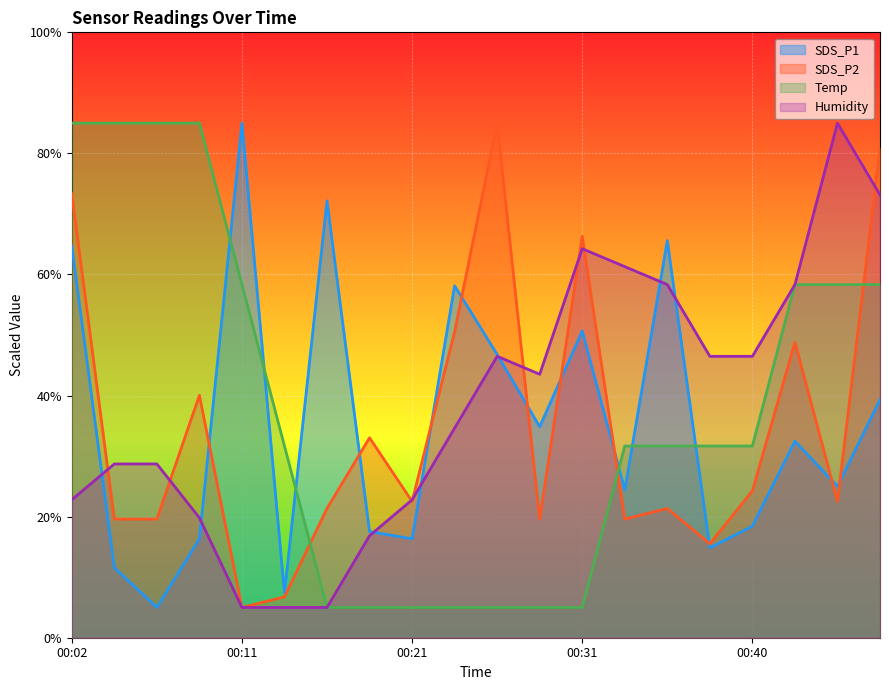

How many categories are shown in the chart?

20